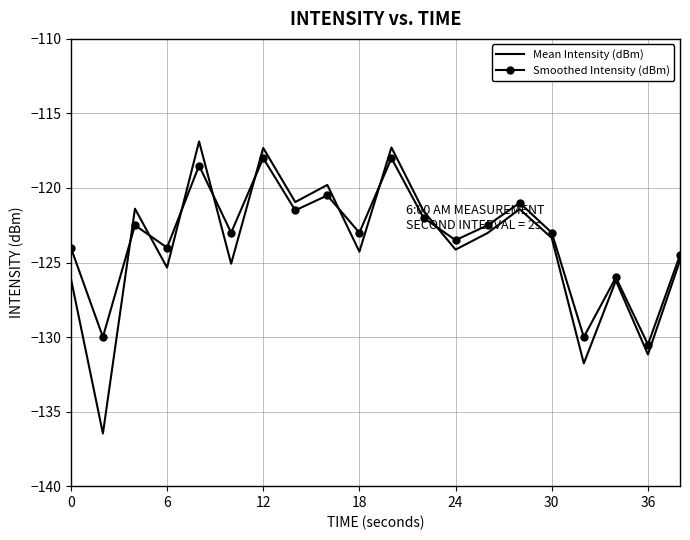

What are all the series names shown in the legend?

Mean Intensity (dBm), Smoothed Intensity (dBm)